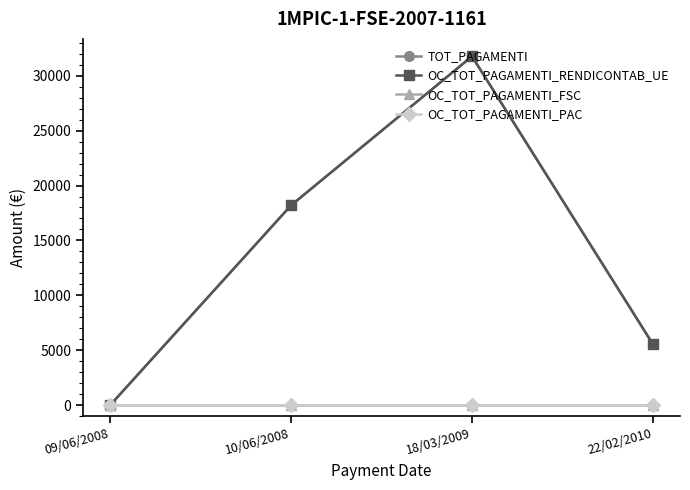

Rank the series at 22/02/2010 from highest to lowest value.

TOT_PAGAMENTI, OC_TOT_PAGAMENTI_RENDICONTAB_UE, OC_TOT_PAGAMENTI_FSC, OC_TOT_PAGAMENTI_PAC